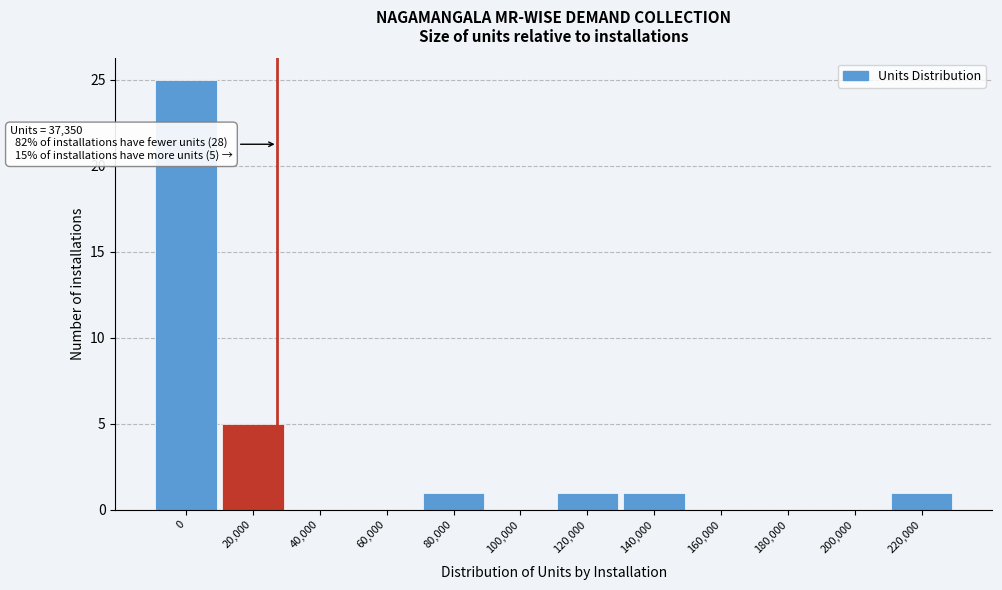

Reading left to right, list all the values displayed in this chart.

0=25	20,000=5	40,000=0	60,000=0	80,000=1	100,000=0	120,000=1	140,000=1	160,000=0	180,000=0	200,000=0	220,000=1